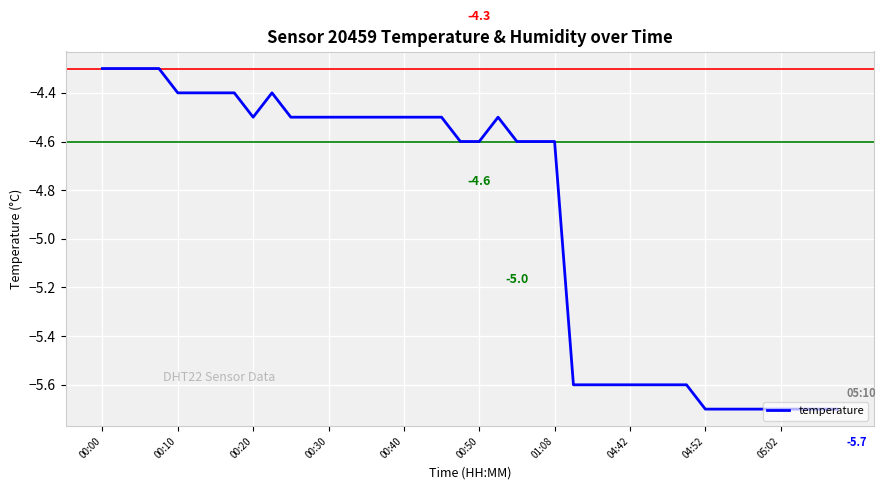

True or false: there are more than 1 points higher than both neighbors.

True